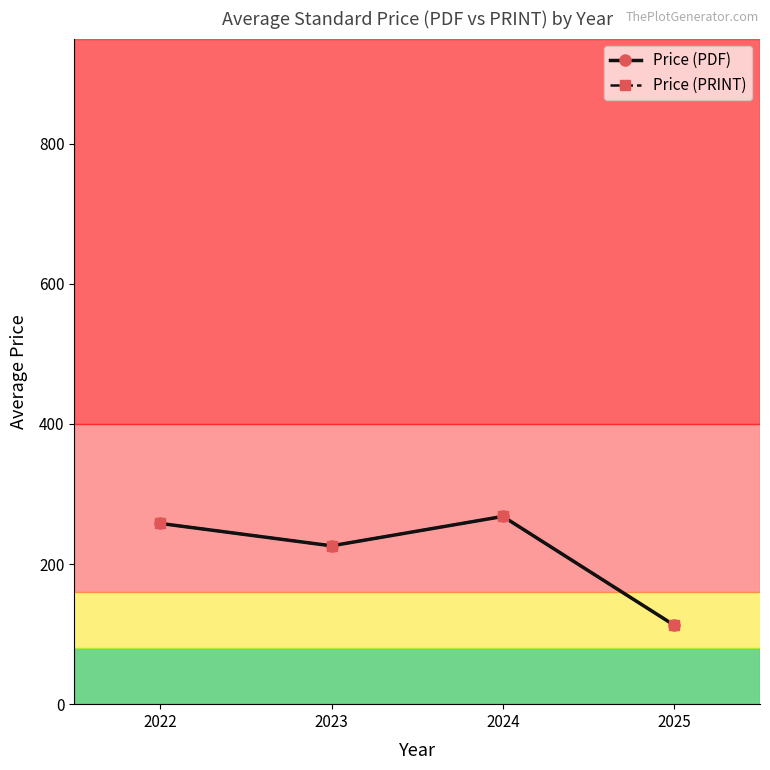

Is this an area chart (filled region under the line)?

No